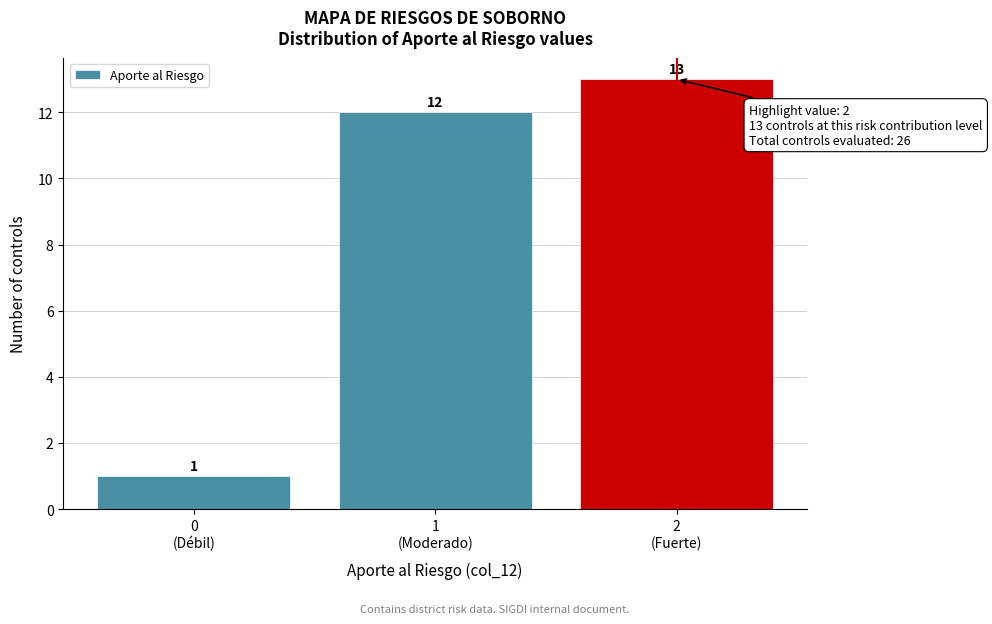

Reading left to right, transcribe all the data shown in this chart.

1	12	13